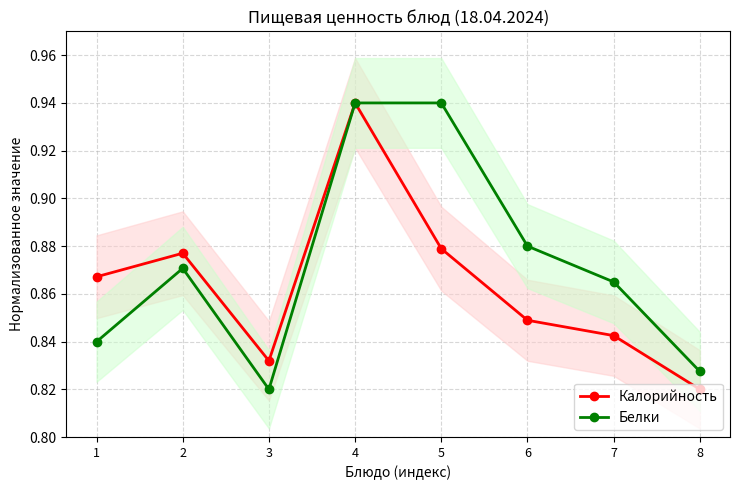

True or false: Белки has more than 0 points higher than both neighbors.

True